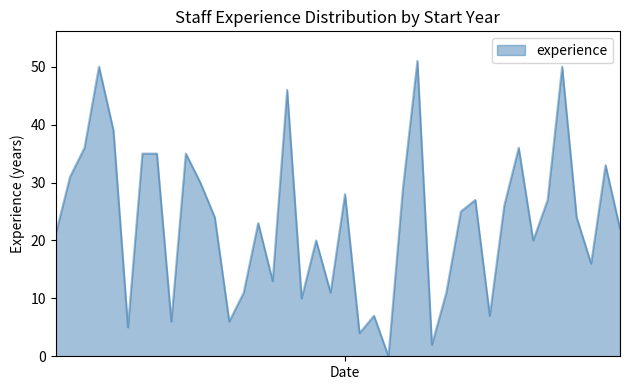

What is the maximum value shown in the chart?

51